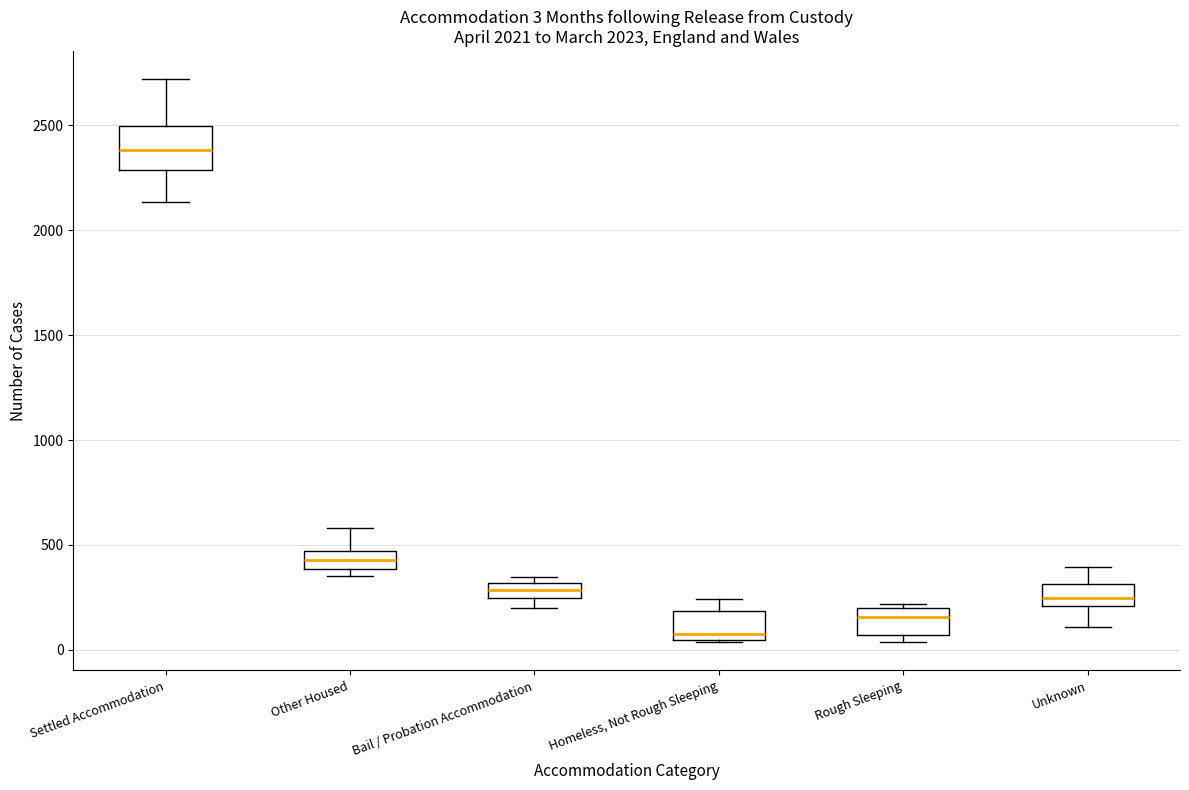

Which box's median line is the lowest?

Homeless, Not Rough Sleeping